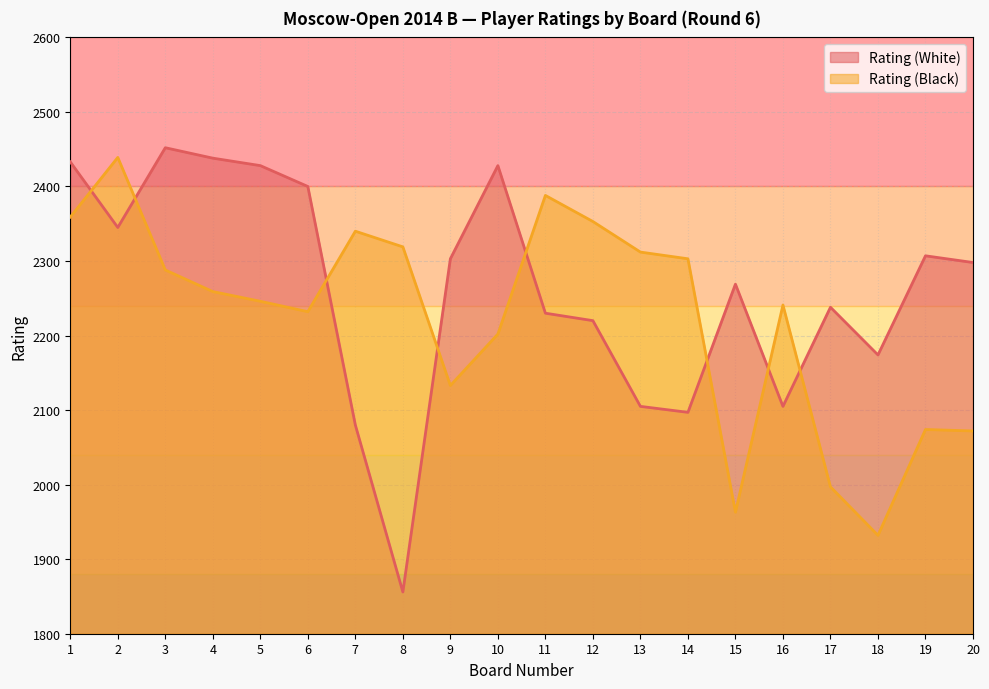

What are all the series names shown in the legend?

Rating (White), Rating (Black)